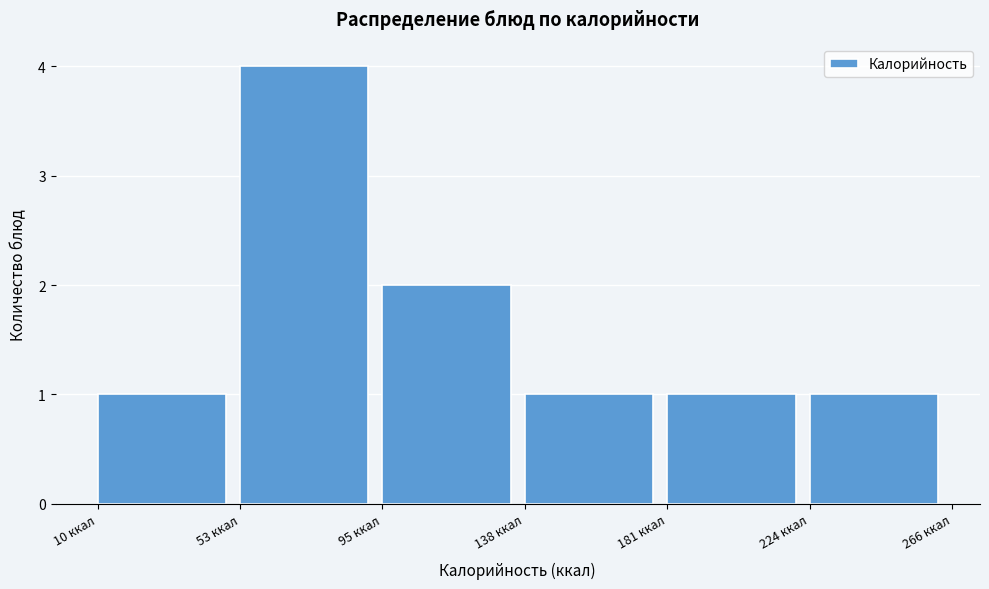

How tall is the bar that spans 140 to 180 on the x-axis? Neither the bar edges nor the heights are printed on the chart, so give them approximately, as read against the axes.

1